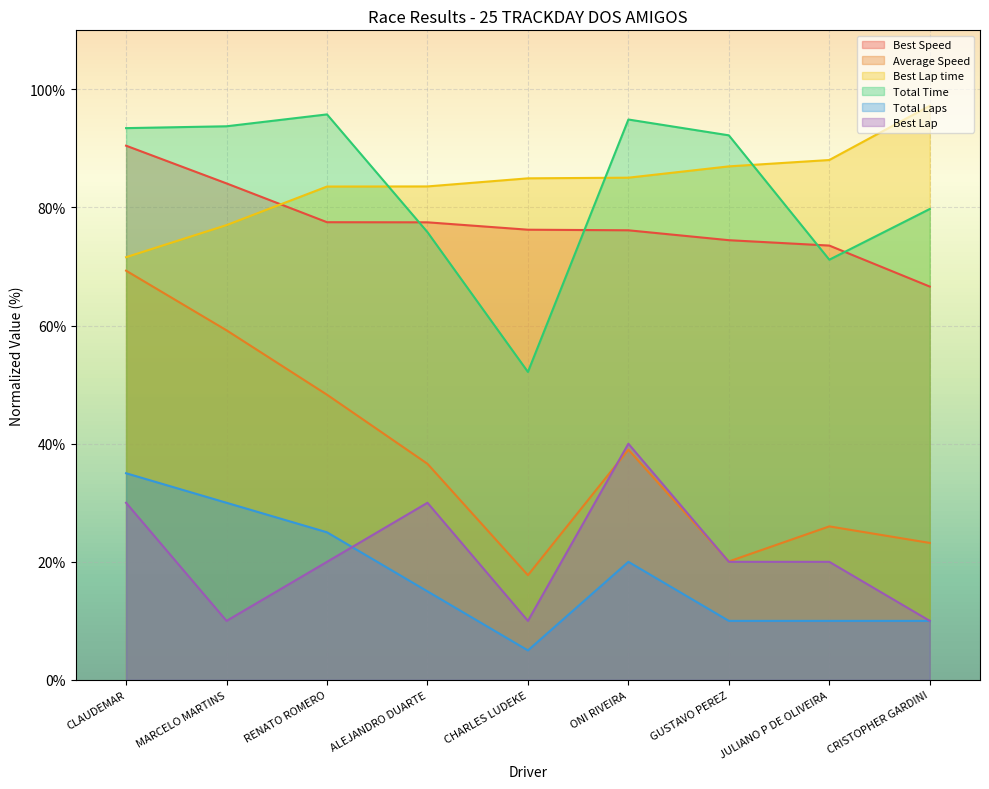

Between ALEJANDRO DUARTE and CHARLES LUDEKE, which series saw the biggest shift?

Total Time